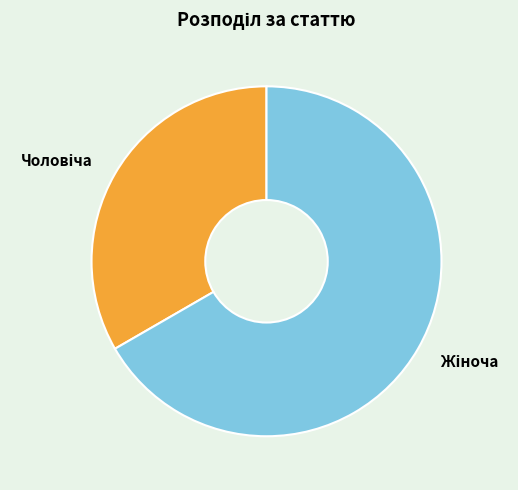

Is there any slice that represents more than half of the pie?

Yes